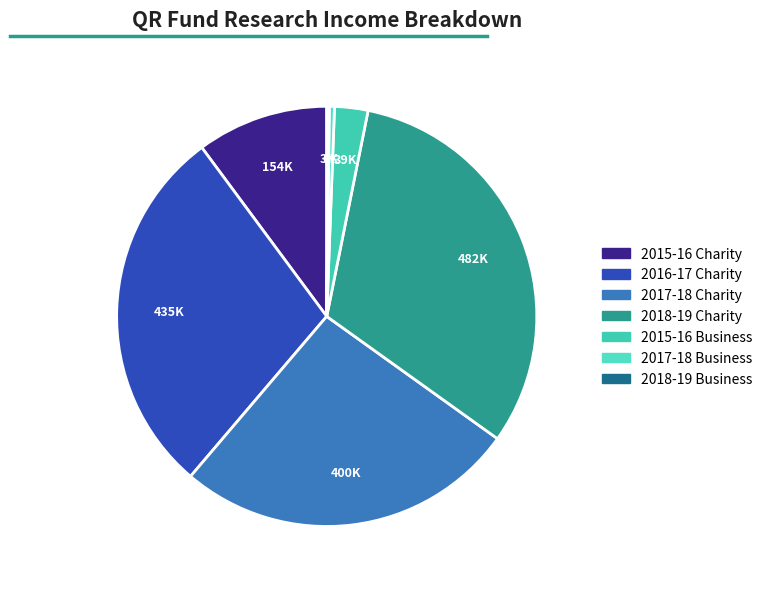

What is the change in value from 2016-17 Charity to 2017-18 Charity?

-35000